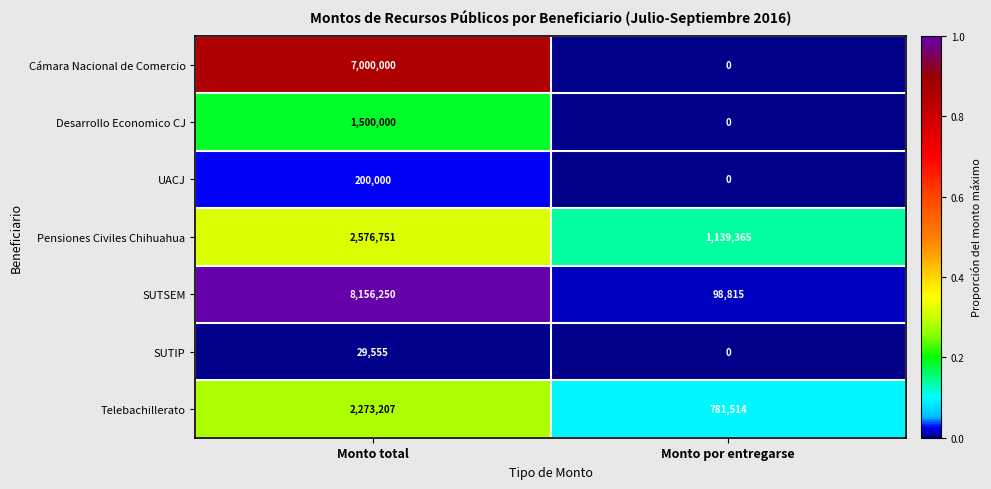

True or false: UACJ has a value of -106321 at Monto por entregarse.

False